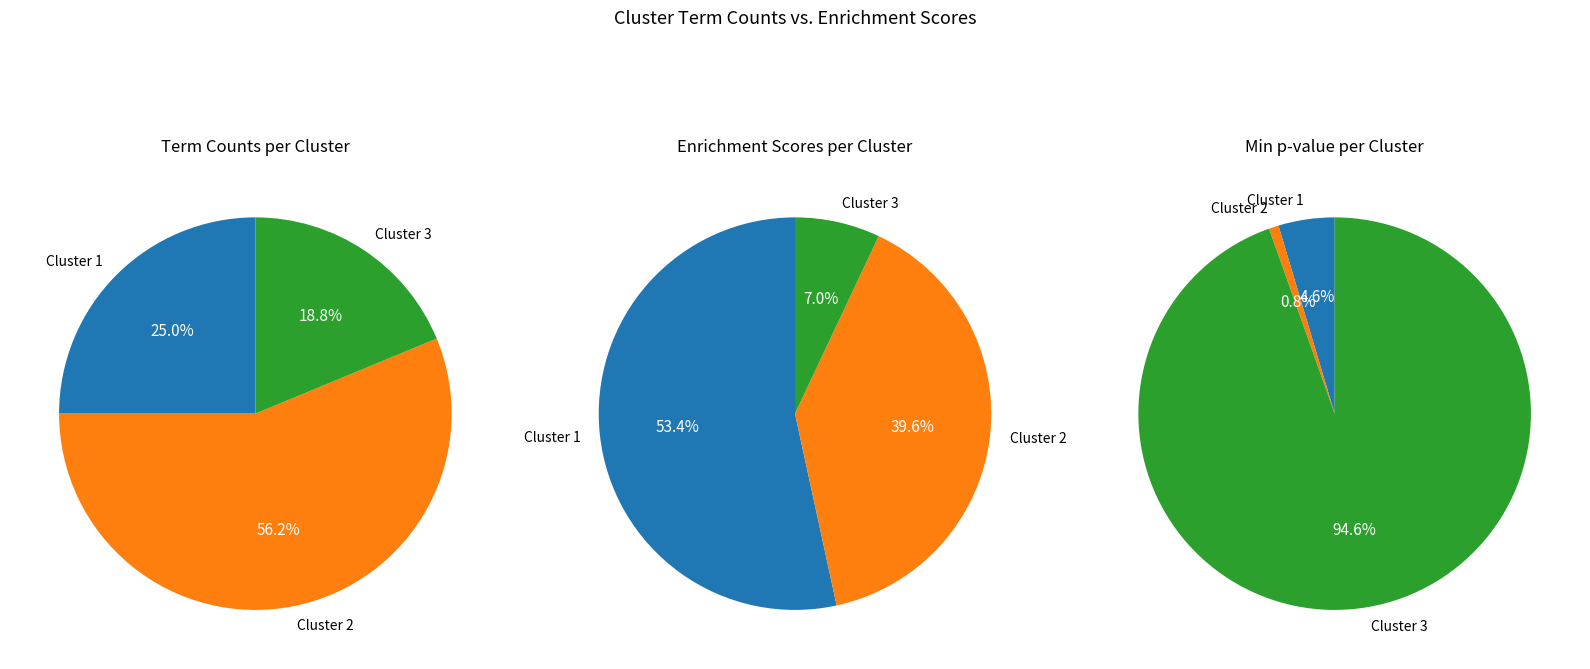

Which category has the biggest portion of the pie?

Cluster 2